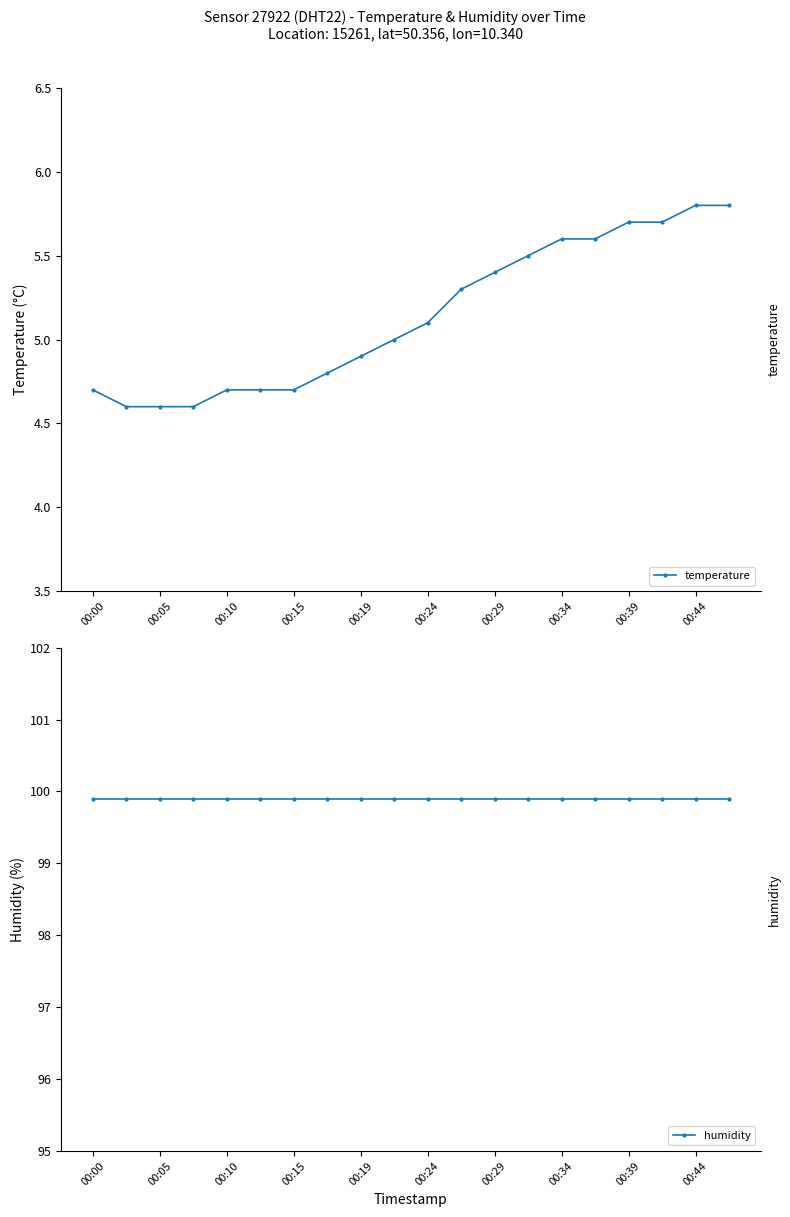

True or false: temperature has a value of 9.7 at 00:39.

False